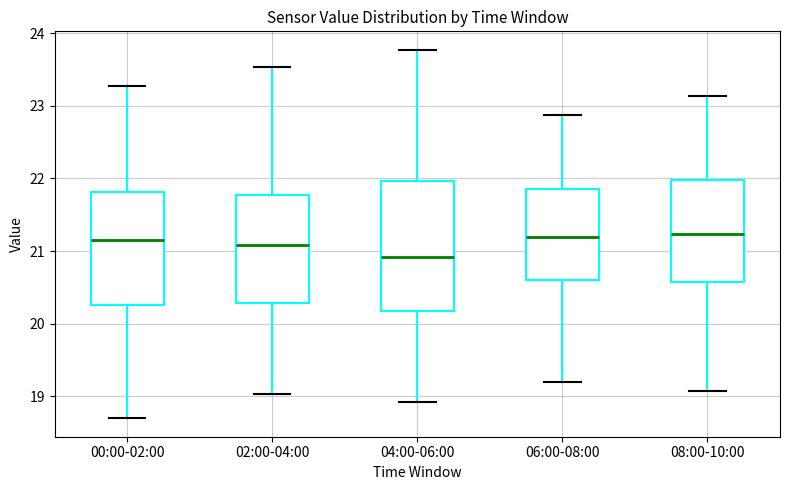

Where does the upper whisker of the box for 04:00-06:00 end on the y-axis? The values are not printed on the chart, so give them approximately, as read against the axis.

23.8